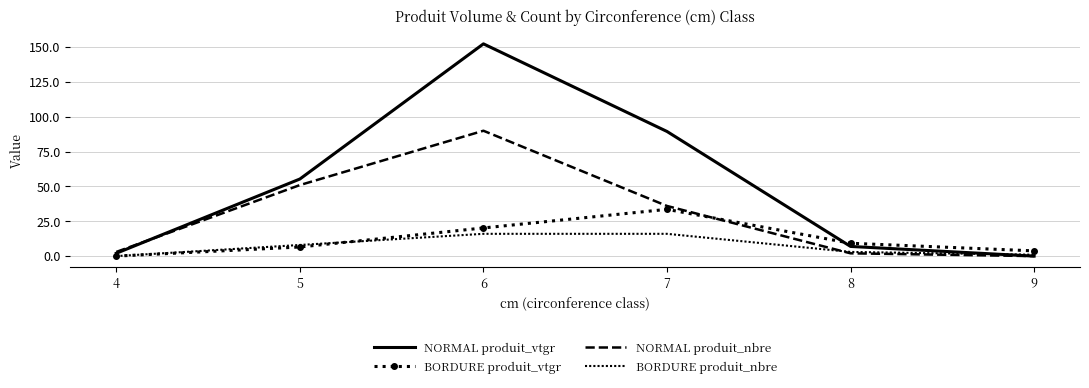

Which series ends up on top after the final intersection of NORMAL produit_vtgr and NORMAL produit_nbre?

NORMAL produit_vtgr